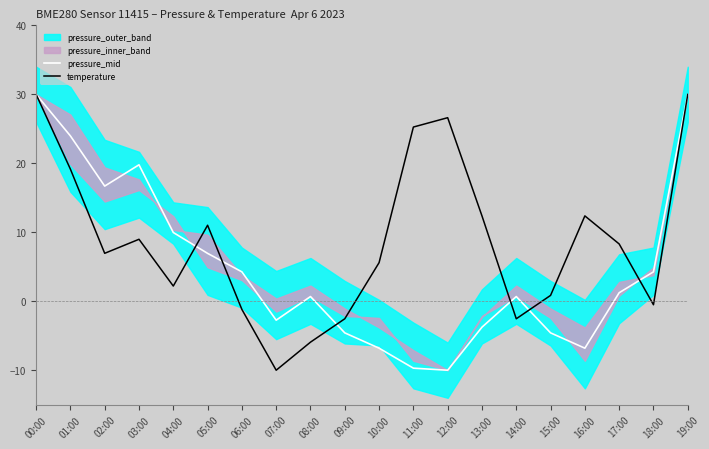

The pressure_mid series shows -4.6 at 15:00. True or false?

True